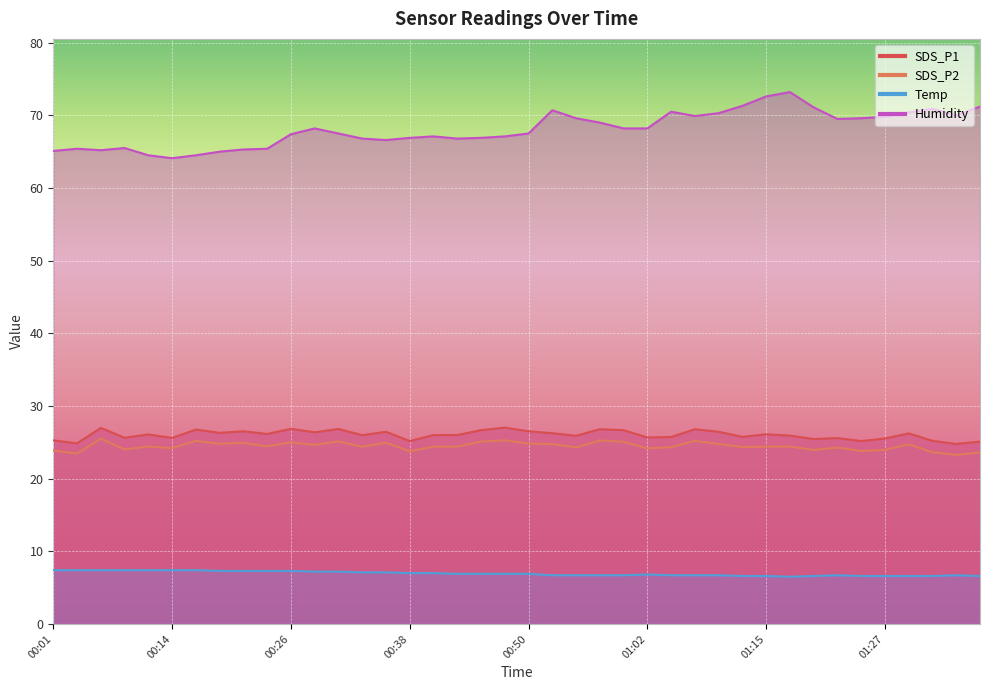

What is the greatest value displayed?

73.2